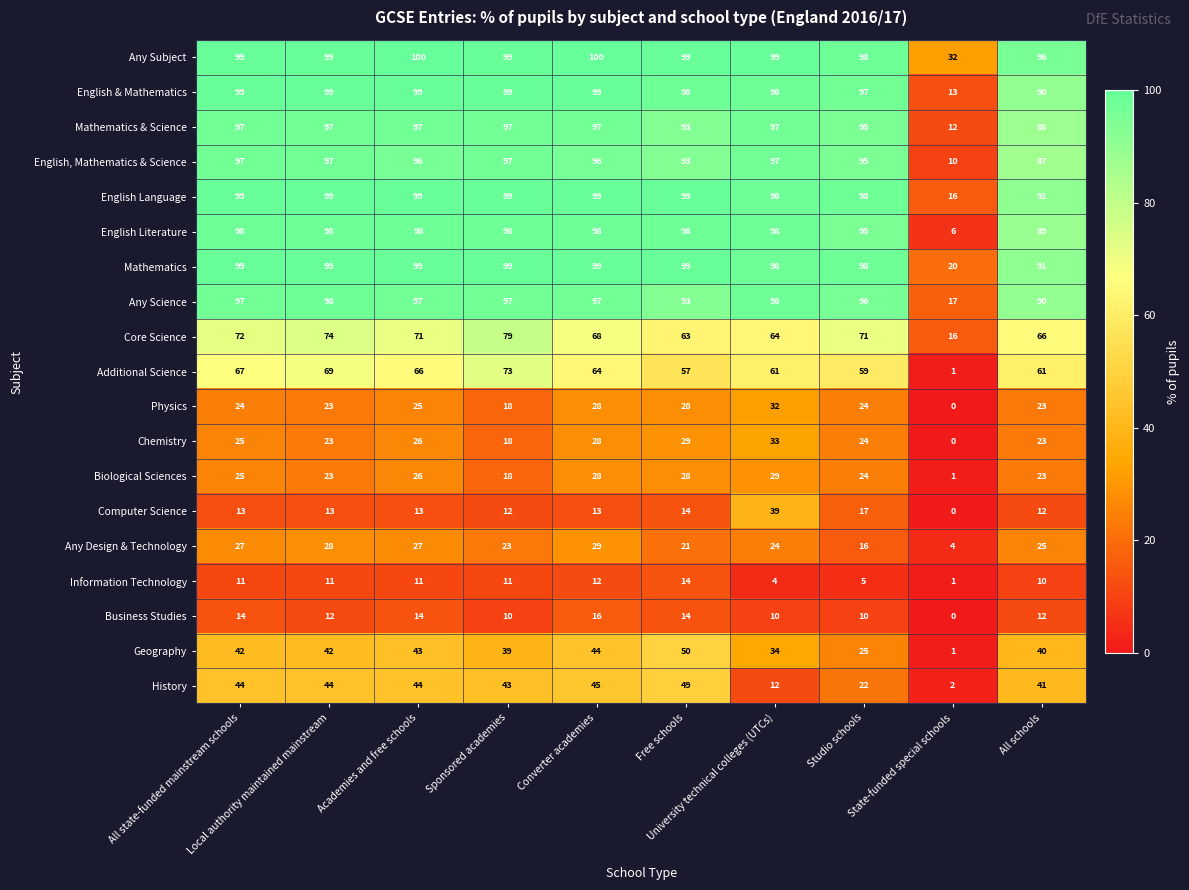

Which series has the widest spread of values?

English Literature